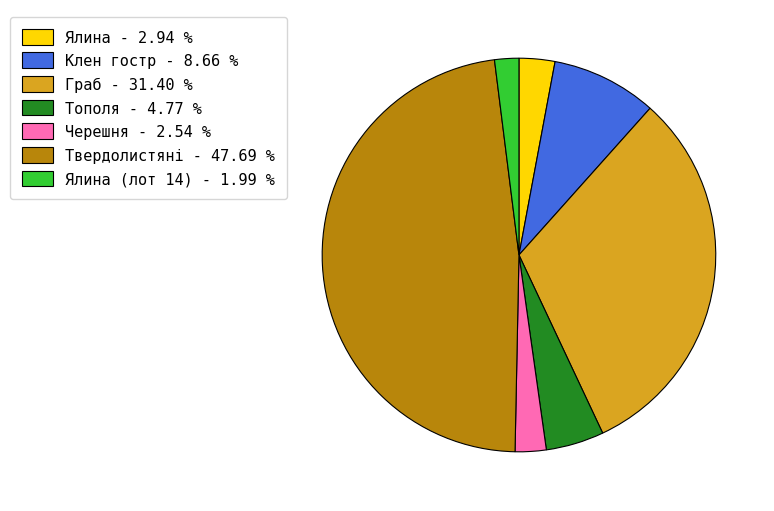

Does Черешня - 2.54 % account for over 50% of the chart?

No